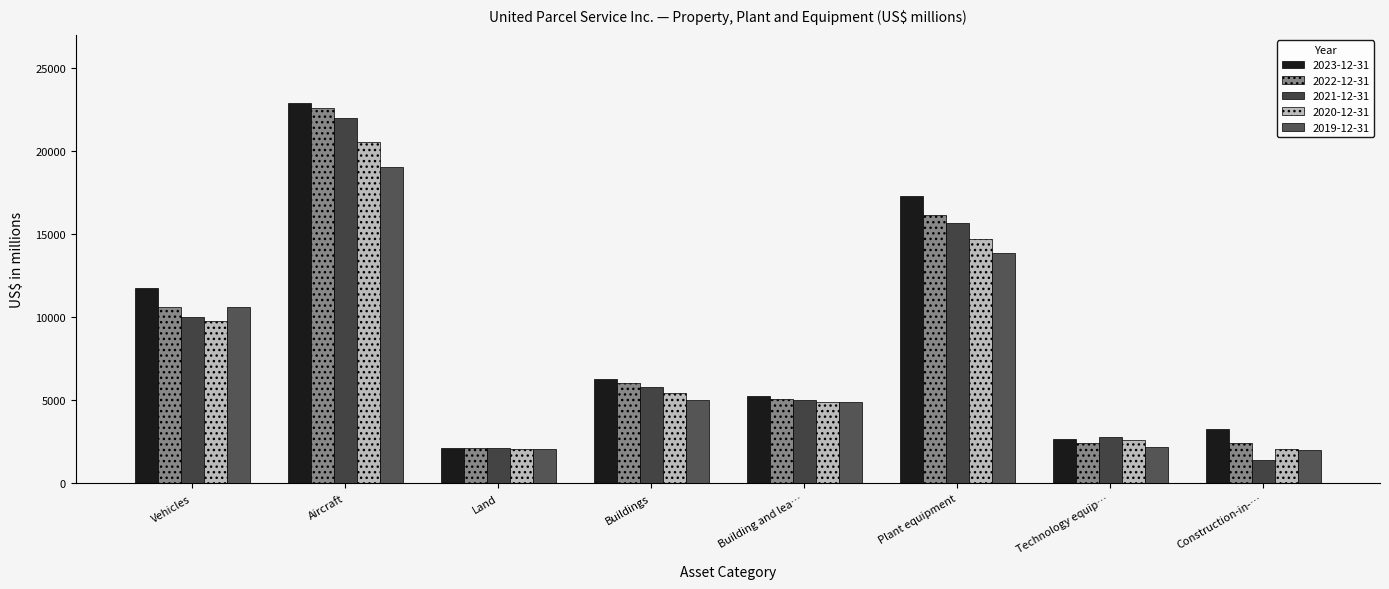

How many bars are there in each group?

5